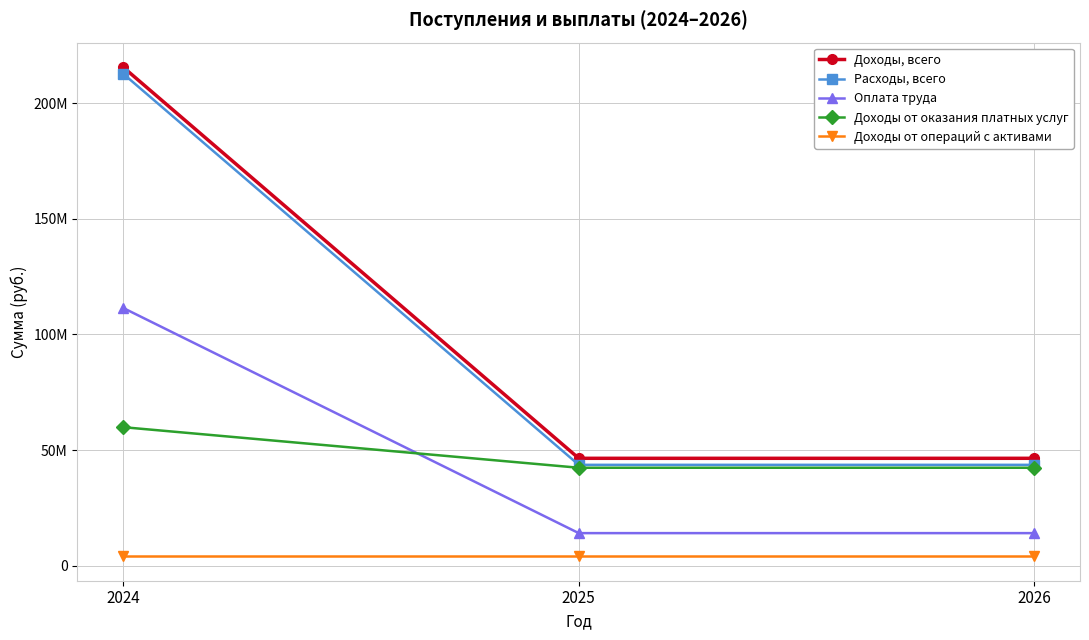

The Доходы от операций с активами series shows 6740509 at 2026. True or false?

False